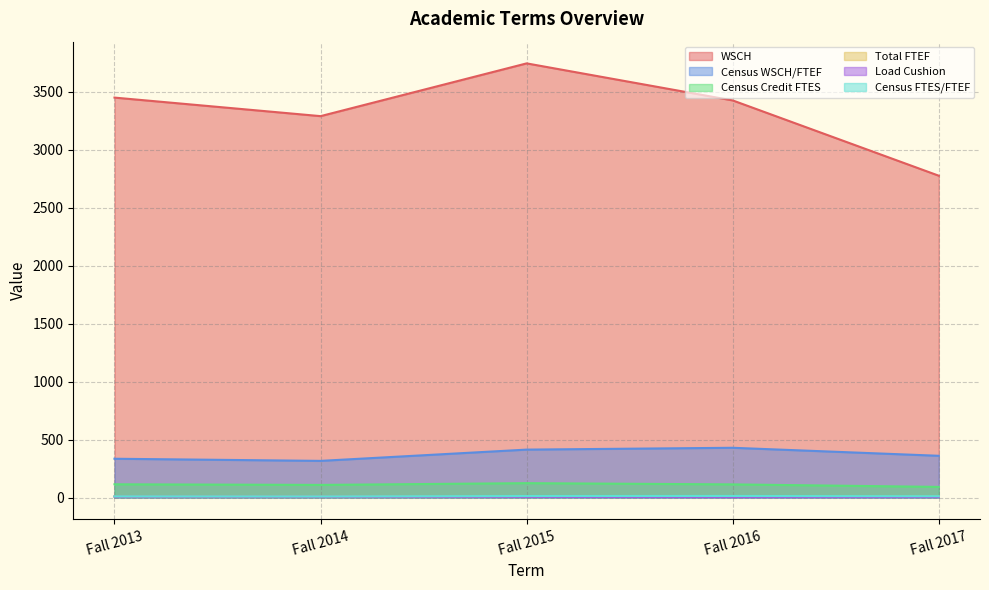

What is the difference between the maximum and minimum values in the Census WSCH/FTEF series?

112.9